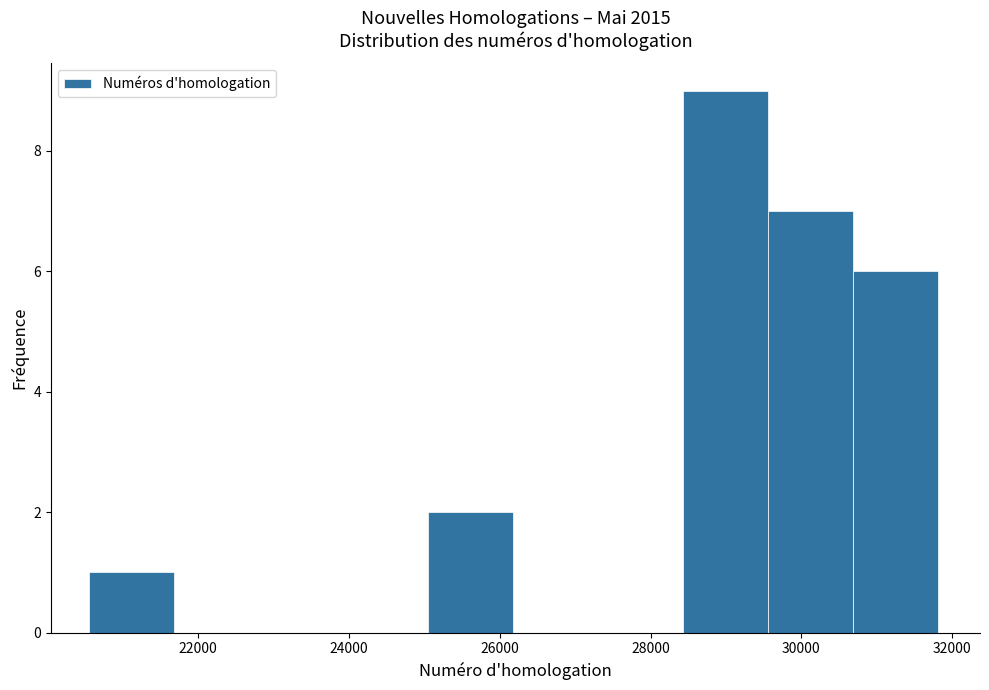

How tall is the bar that spans 25000 to 26200 on the x-axis? Neither the bar edges nor the heights are printed on the chart, so give them approximately, as read against the axes.

2